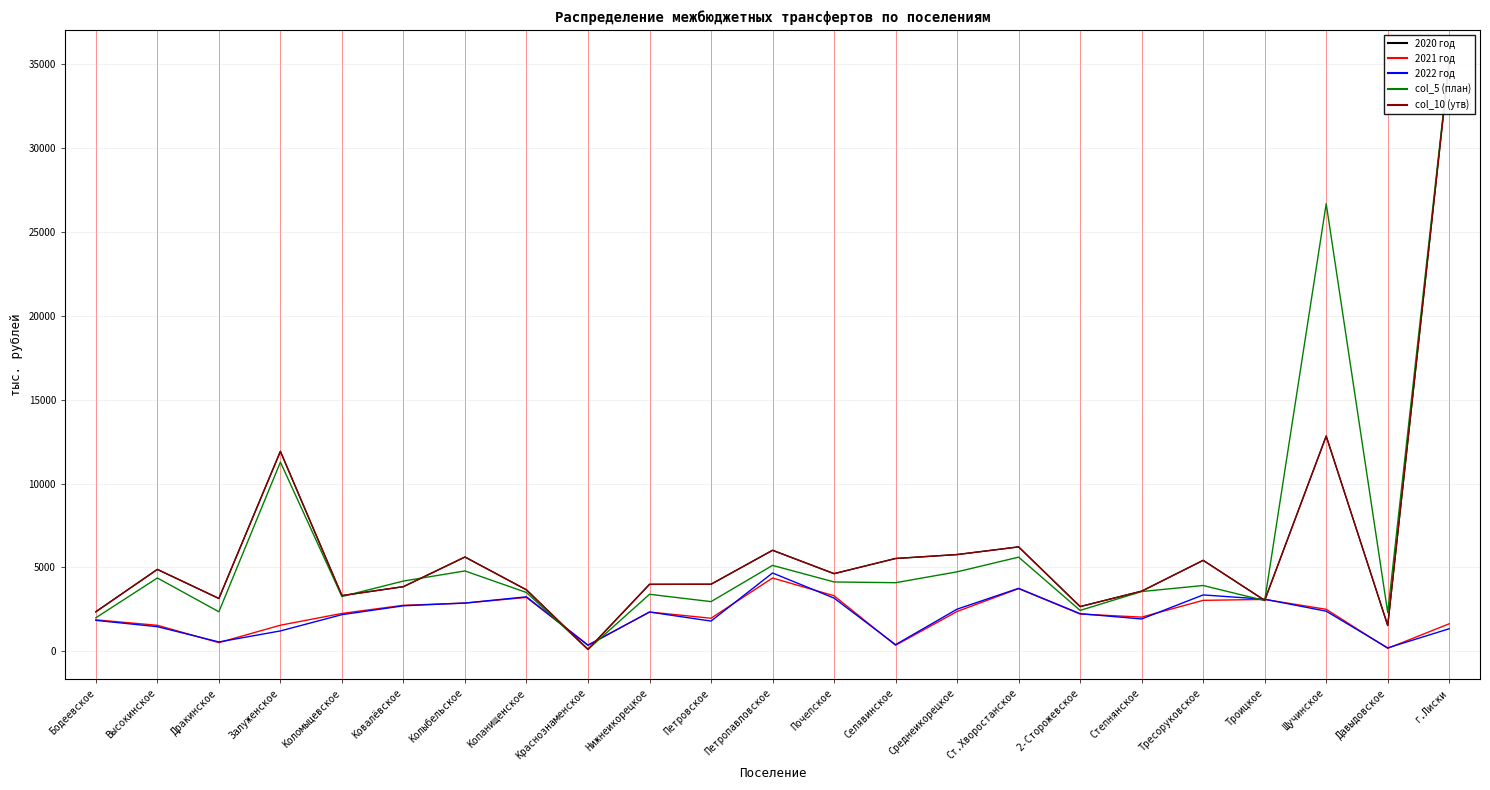

Between which two adjacent categories do col_5 (план) and 2022 год first intersect?

Копанищенское and Краснознаменское